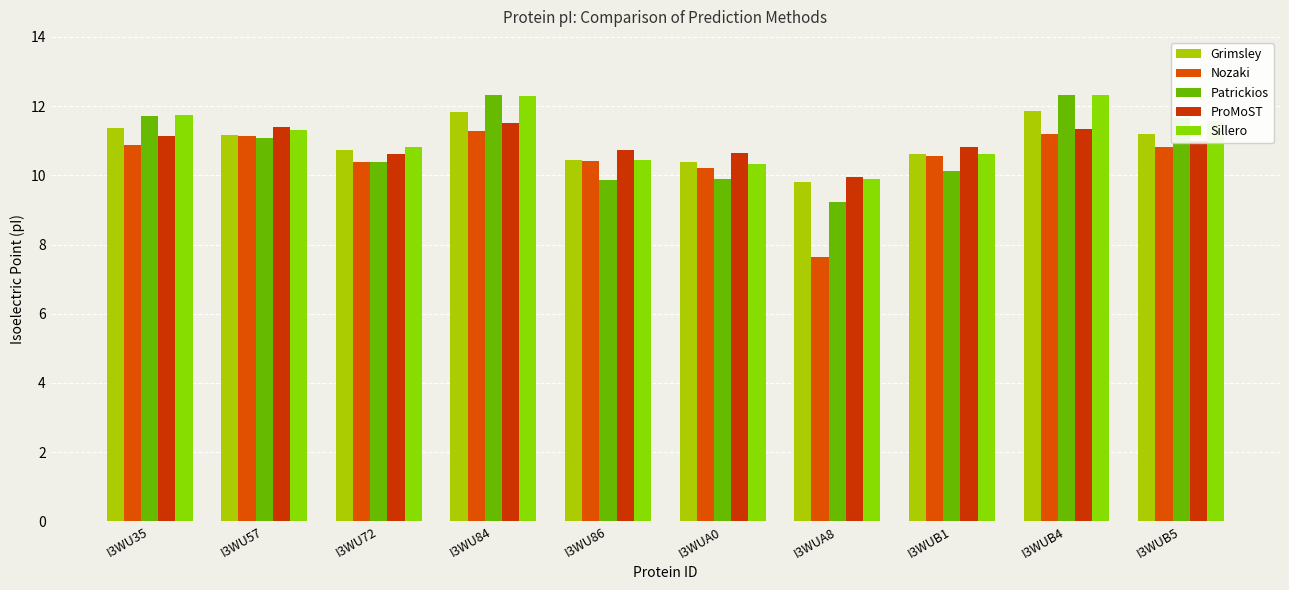

What is the total value across all series at I3WU72?

52.9